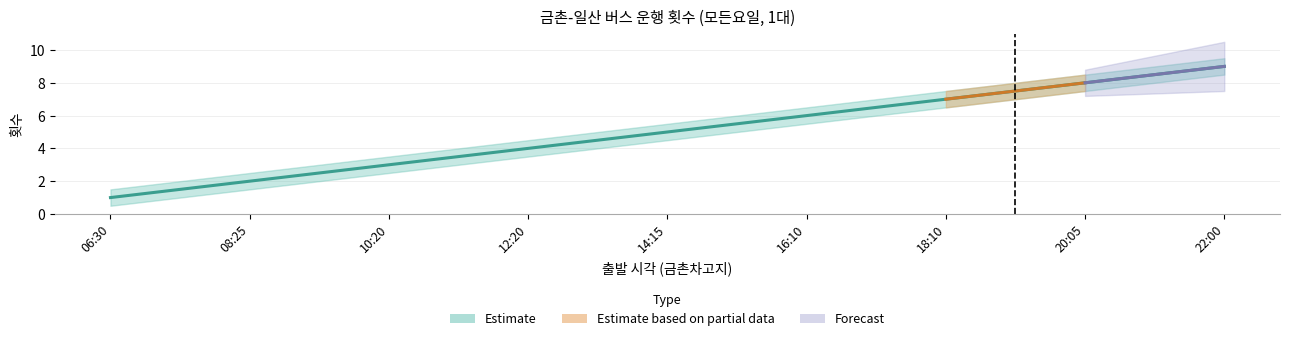

Which label corresponds to the largest value in the chart?

22:00